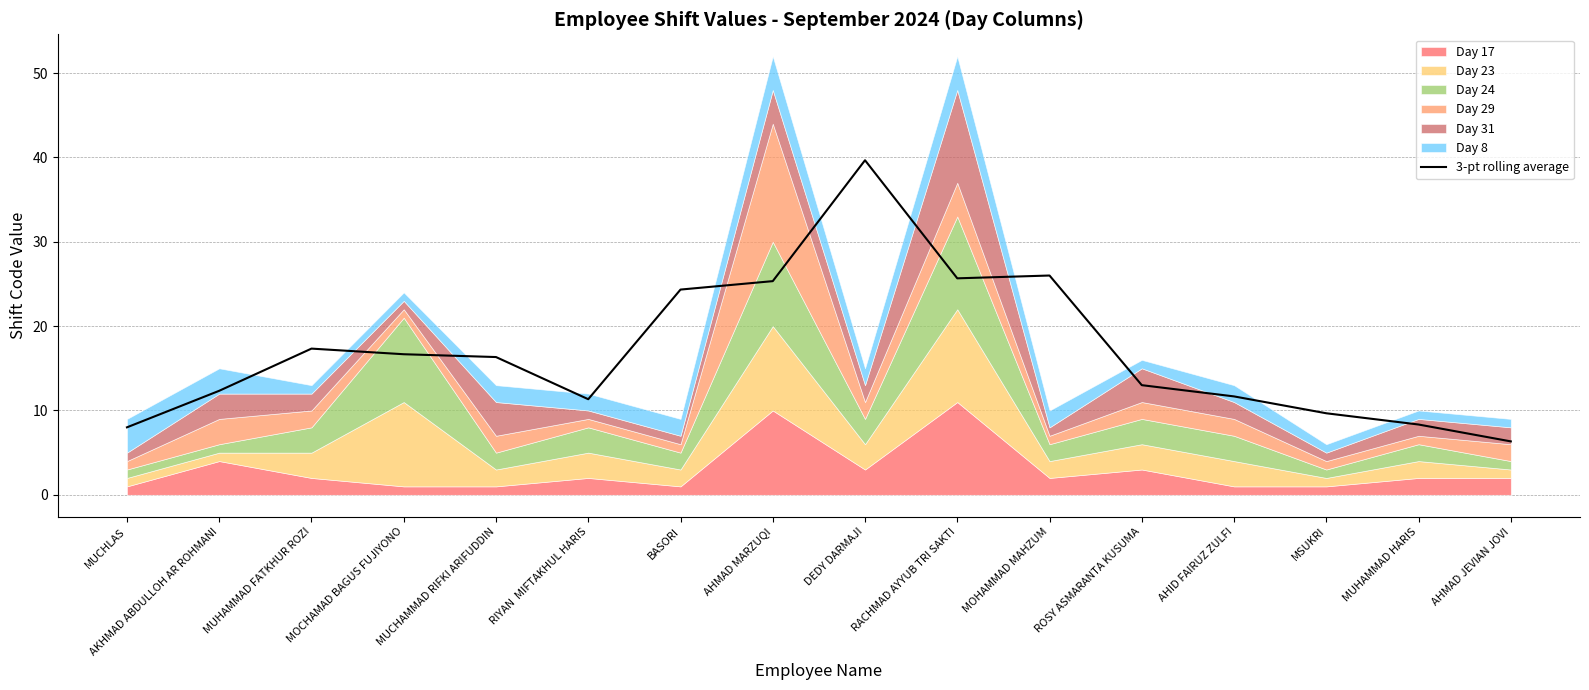

What is the greatest value displayed?

39.7